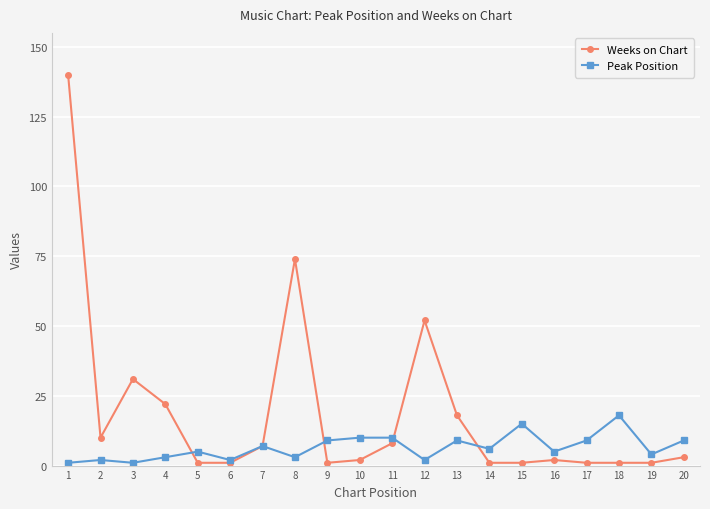

What is the difference between the Weeks on Chart values at 11 and 1?

132